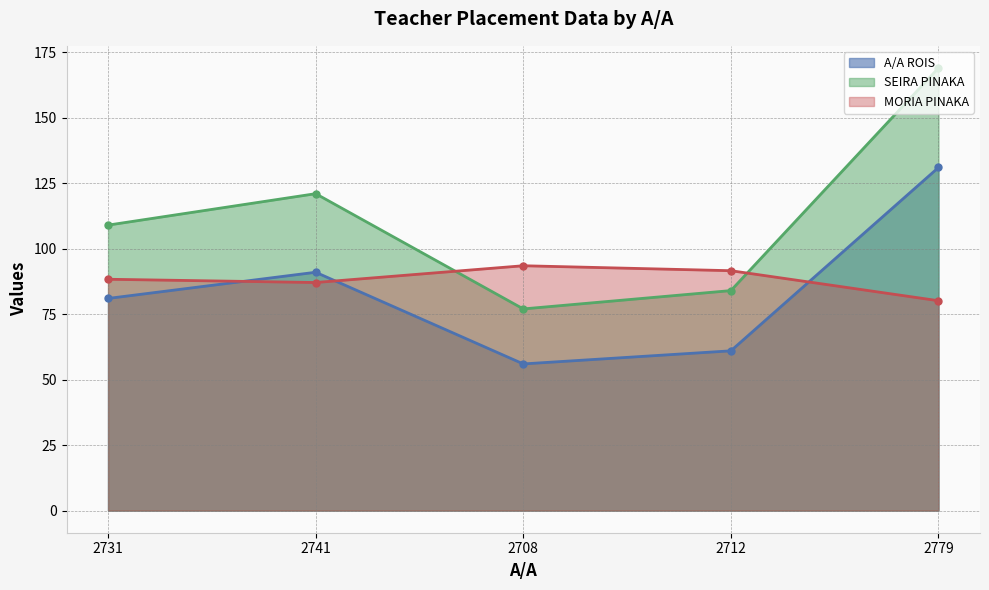

What is the difference between the highest and lowest values at 2779?

88.9